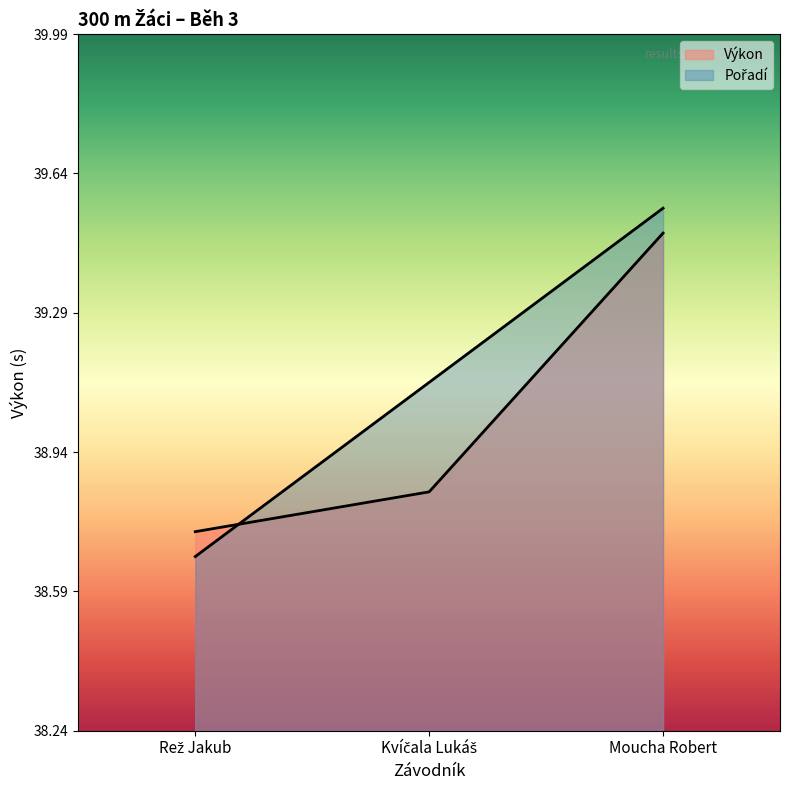

How many lines are shown in the chart?

2